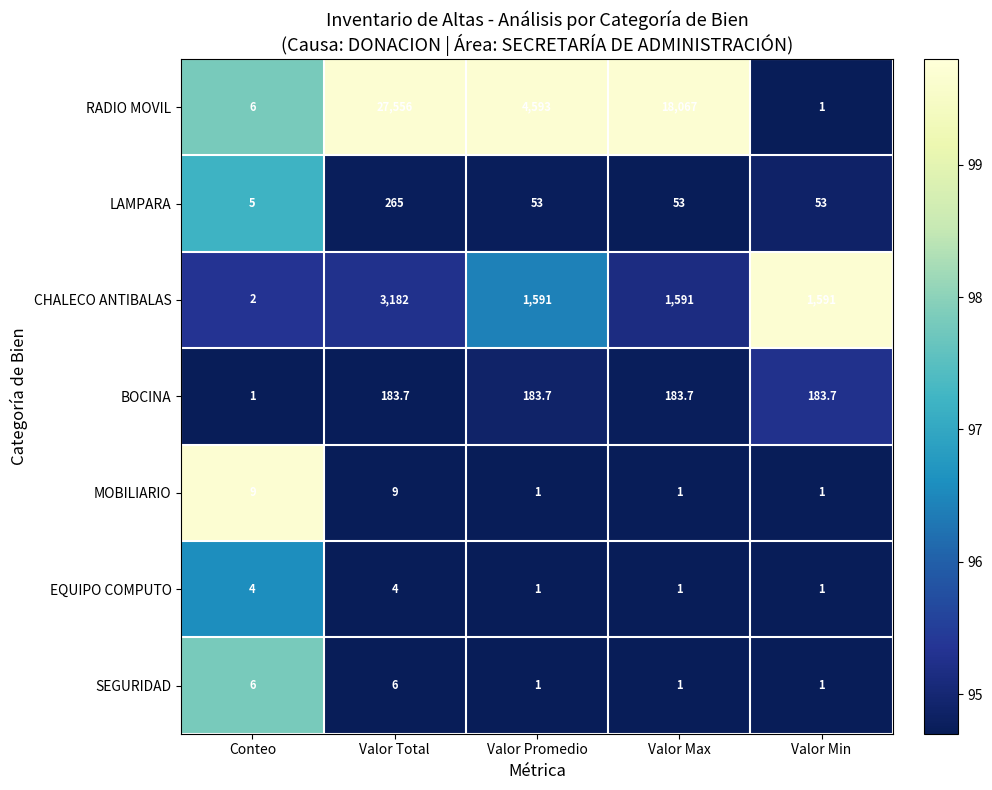

What is the average value of the MOBILIARIO series?

4.2